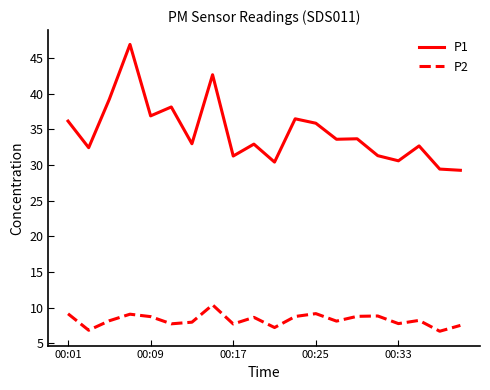

List the series in order of their overall mean, highest first.

P1, P2